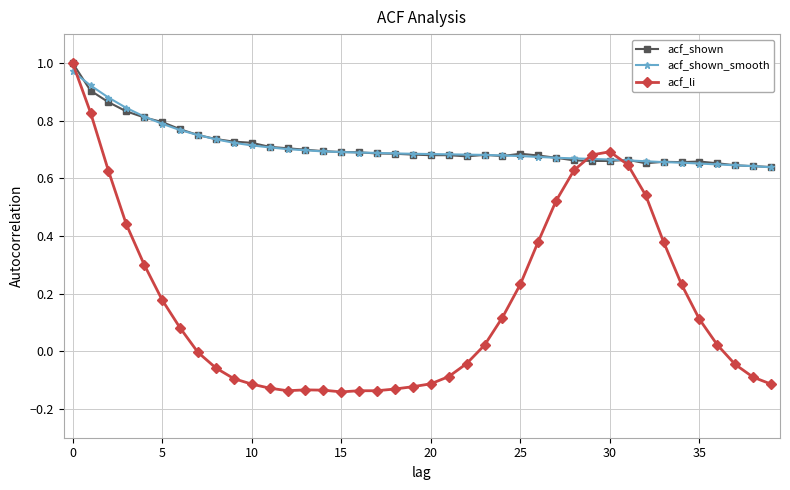

Which series has the largest range (max minus min)?

acf_li